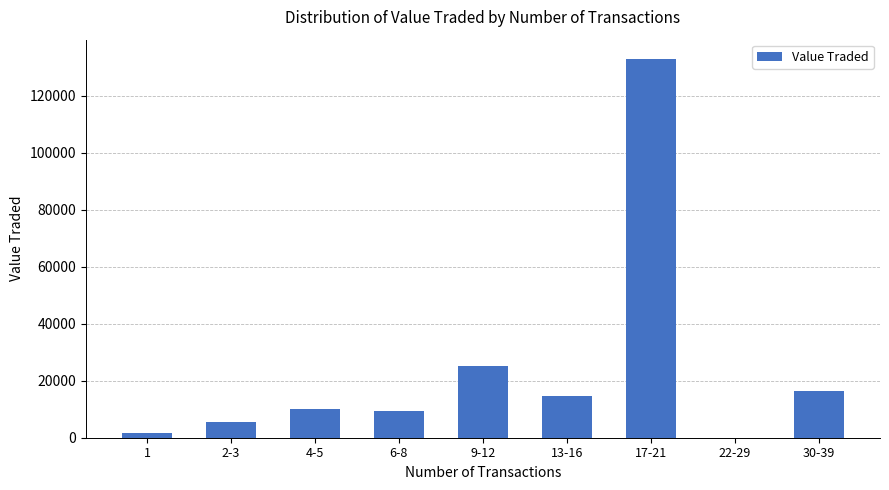

Is it true that the value at 30-39 is 4105?

False